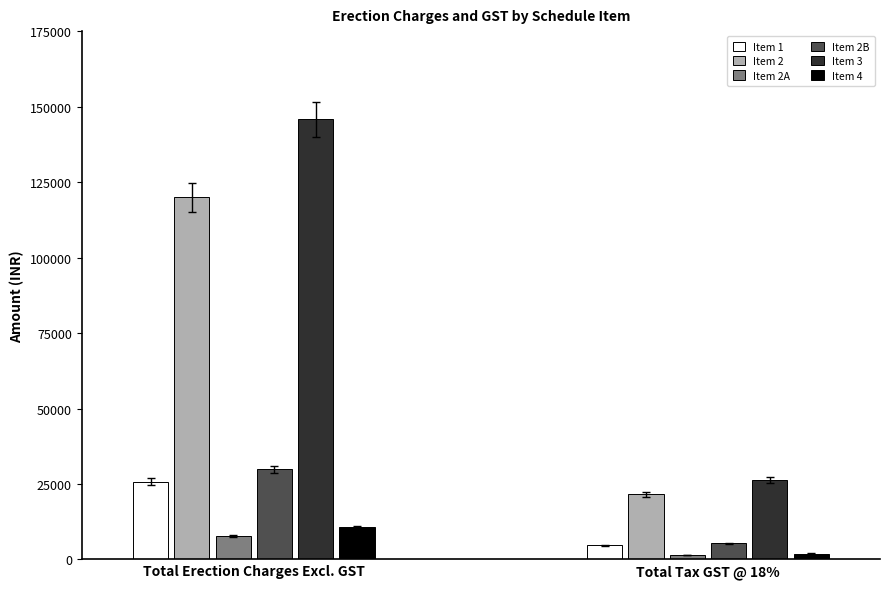

What is the total value across all series at 0?

340026.7